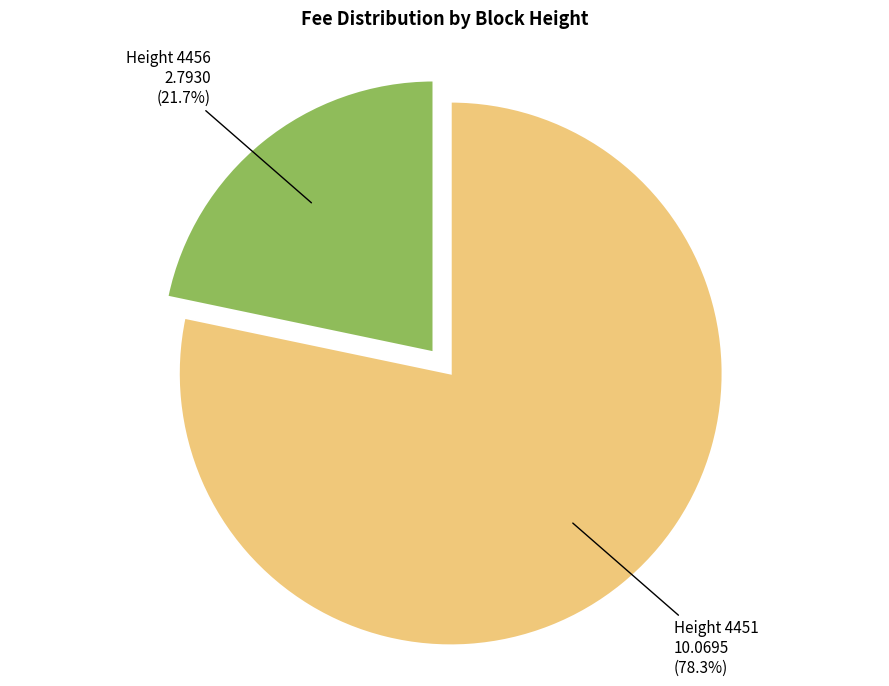

What is the majority slice?

Height 4451